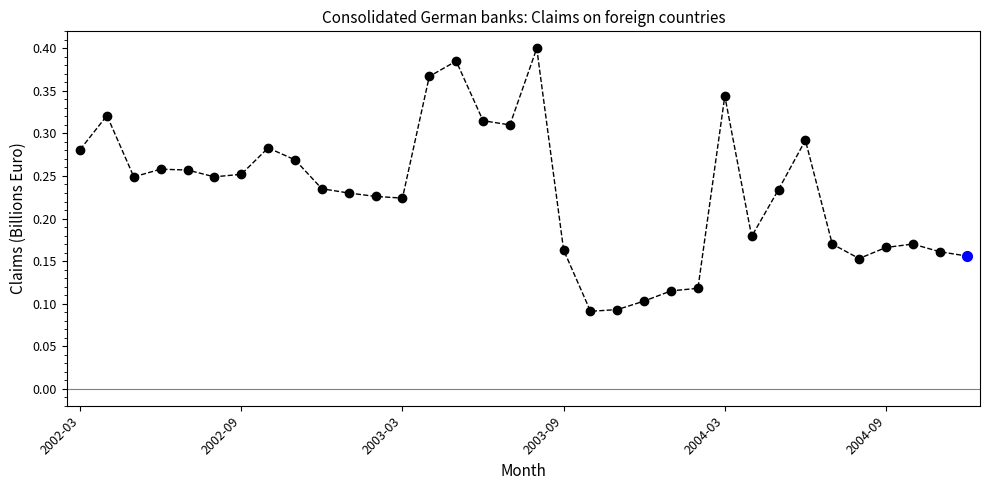

True or false: there are more than 1 points higher than both neighbors.

True